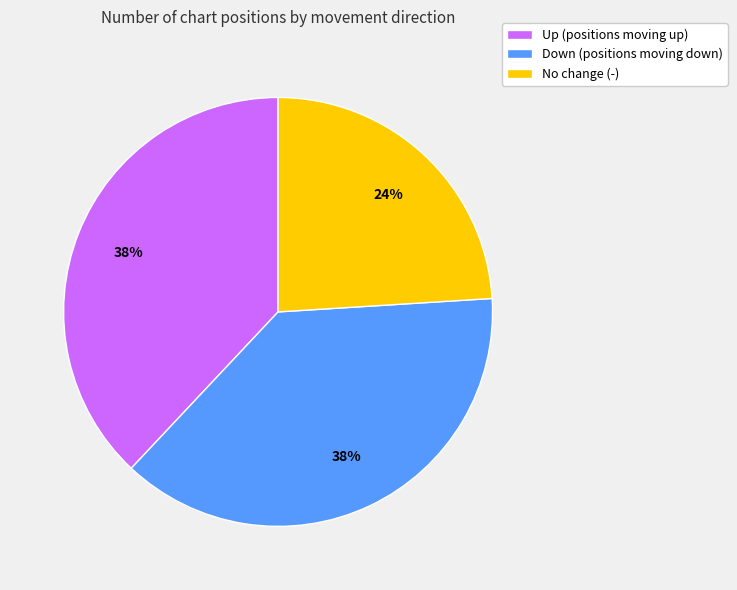

Approximately how many times larger is the value at No change (-) compared to Down (positions moving down)?

0.6